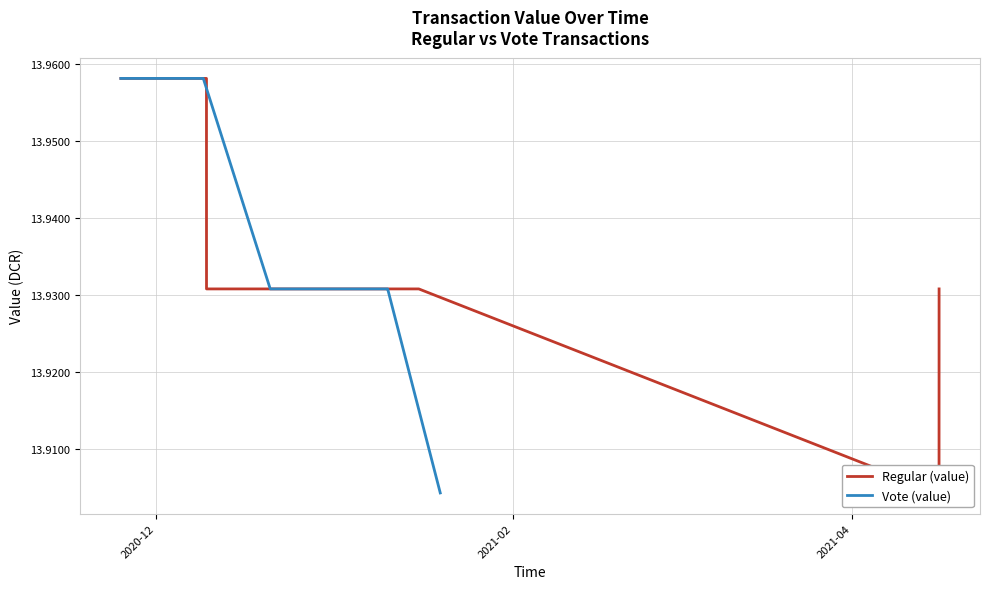

Count the number of categories in the chart.

14